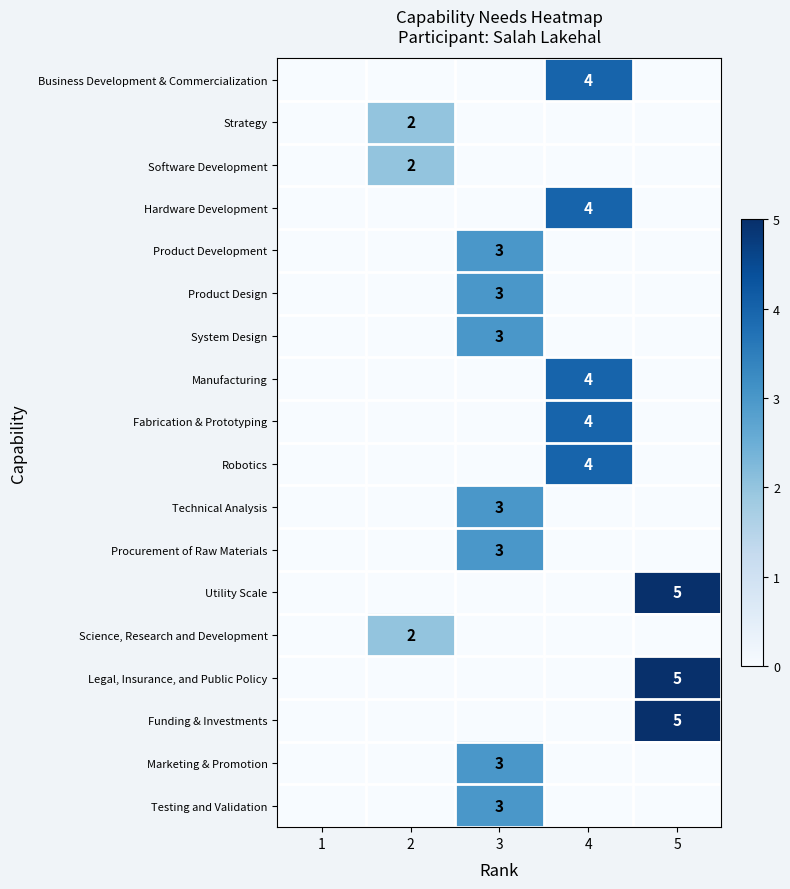

Is it true that Marketing & Promotion equals 5 at 3?

False